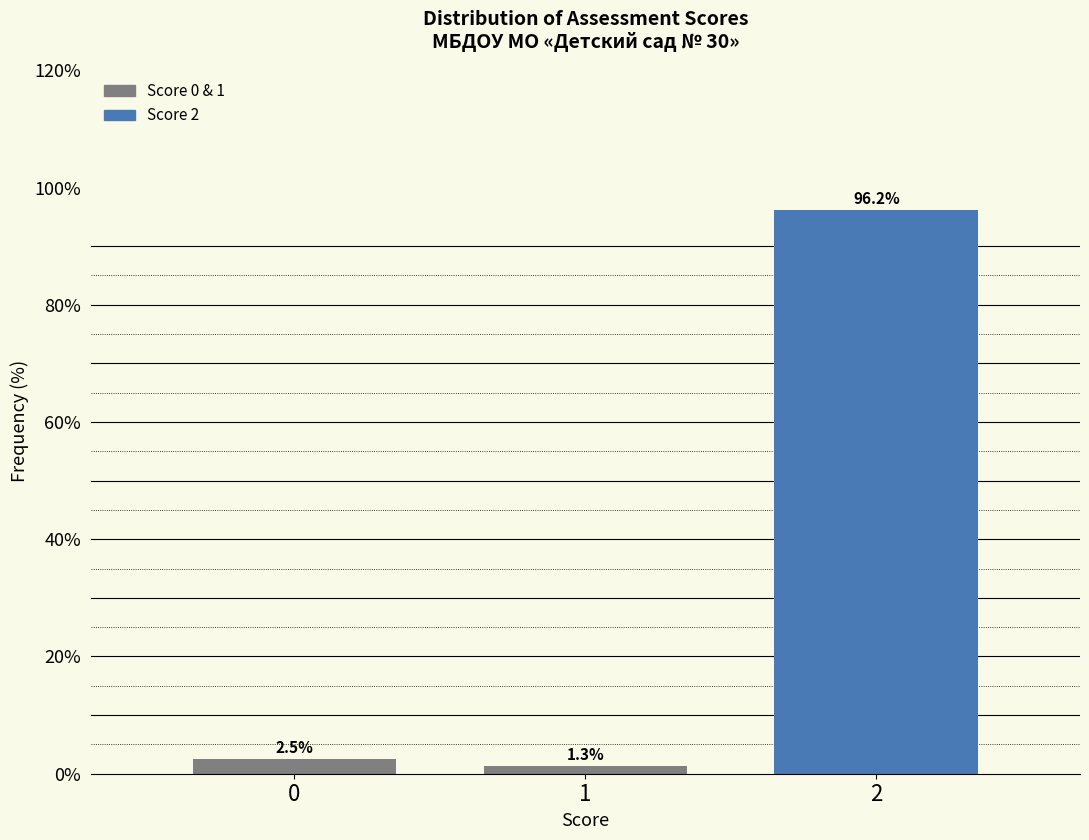

Reading right to left, extract all data points from this chart.

2=96.2	1=1.3	0=2.5